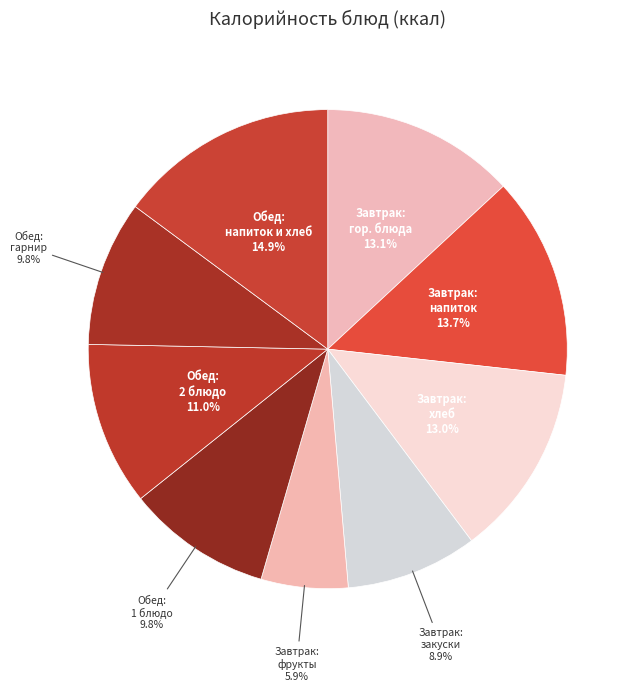

How many slices are in this pie chart?

9